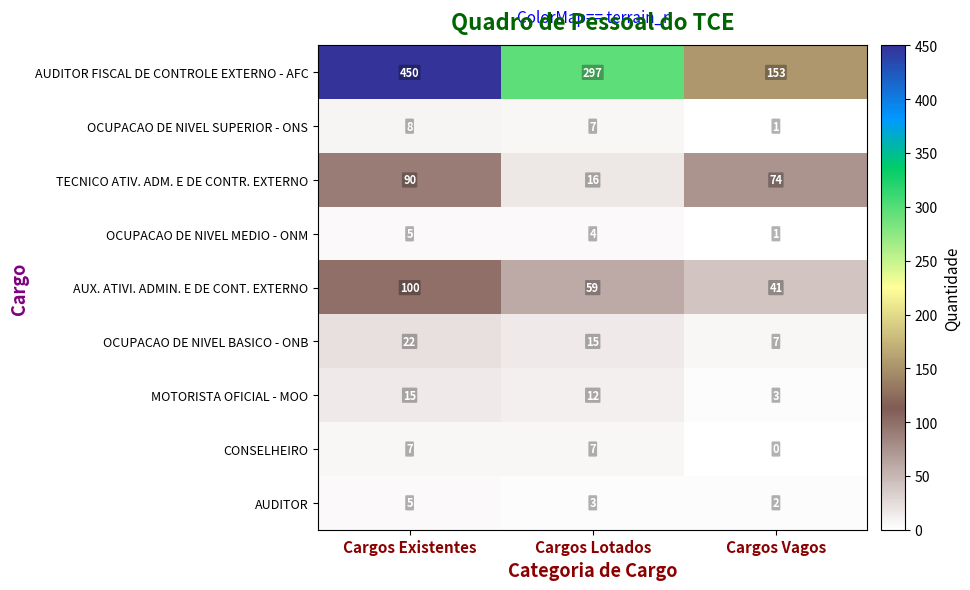

At which category does the chart reach its minimum across all series?

Cargos Vagos